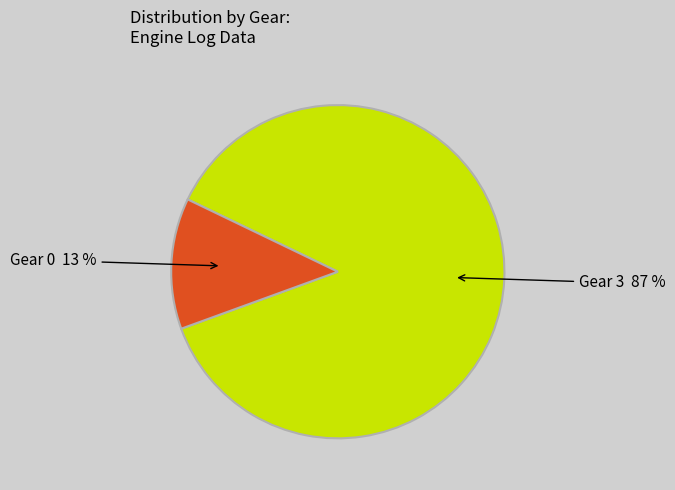

To the nearest percent, what is the average slice percentage?

50%